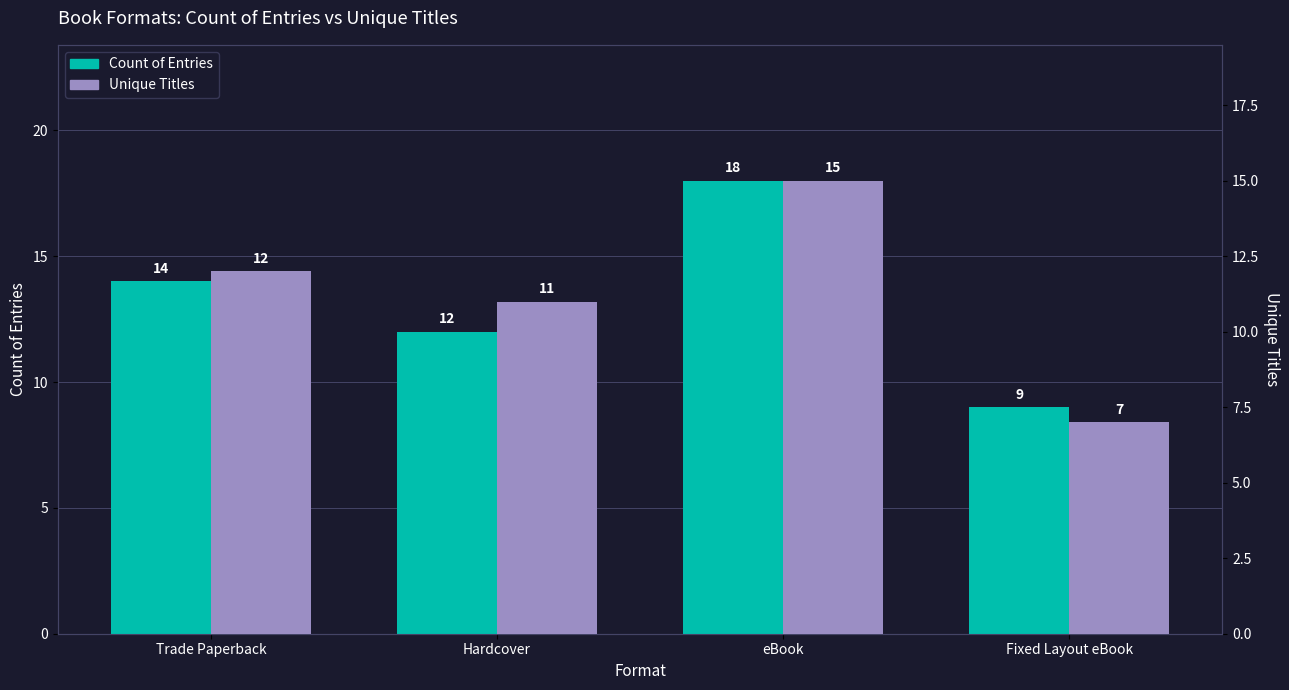

Where is Count of Entries nearest to the value 13?

Trade Paperback